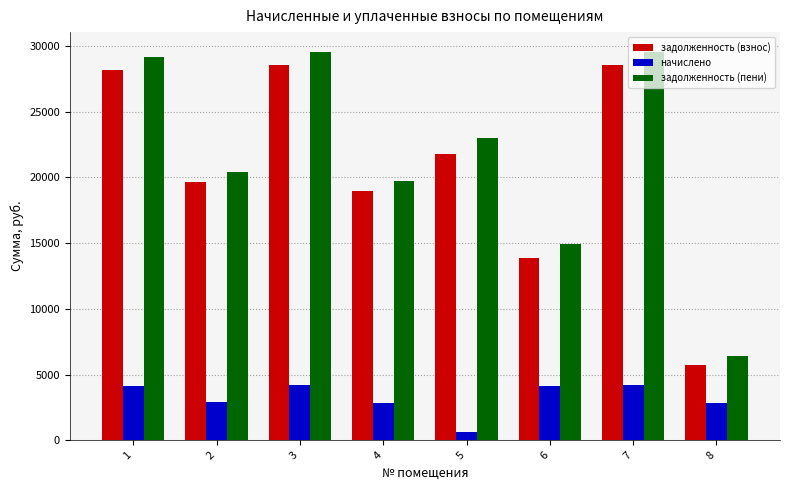

Rank the series at 1 from highest to lowest value.

задолженность (пени), задолженность (взнос), начислено